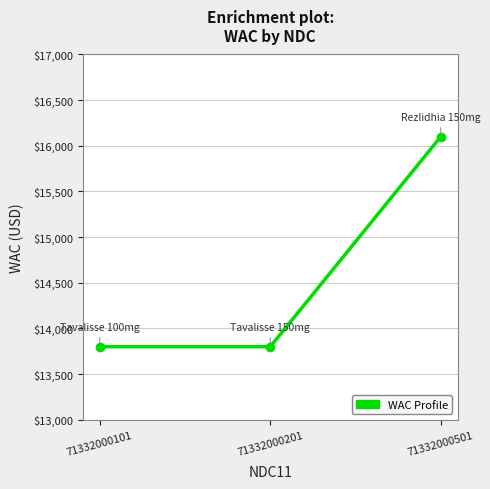

Reading right to left, what are all the values shown in this chart?

71332000501=16100	71332000201=13800	71332000101=13800